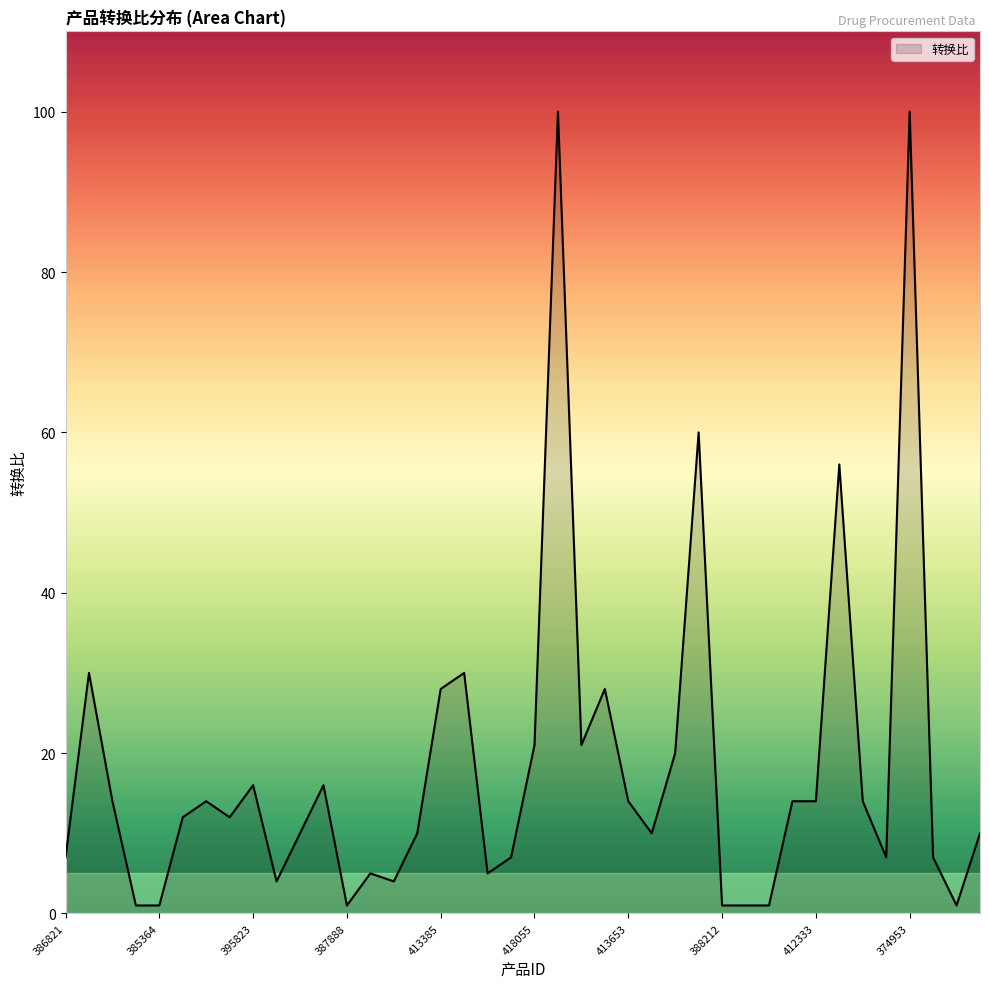

What is the sum of all values?

727